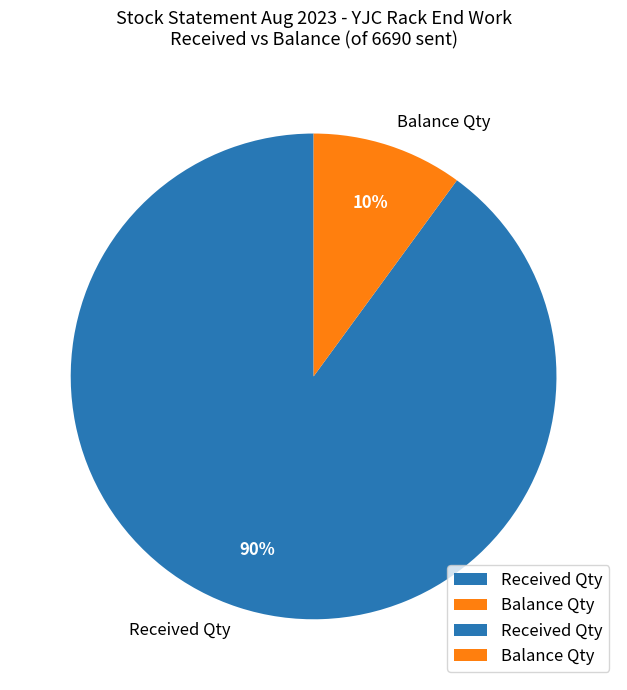

Is it true that Balance Qty is 10% of the pie?

True